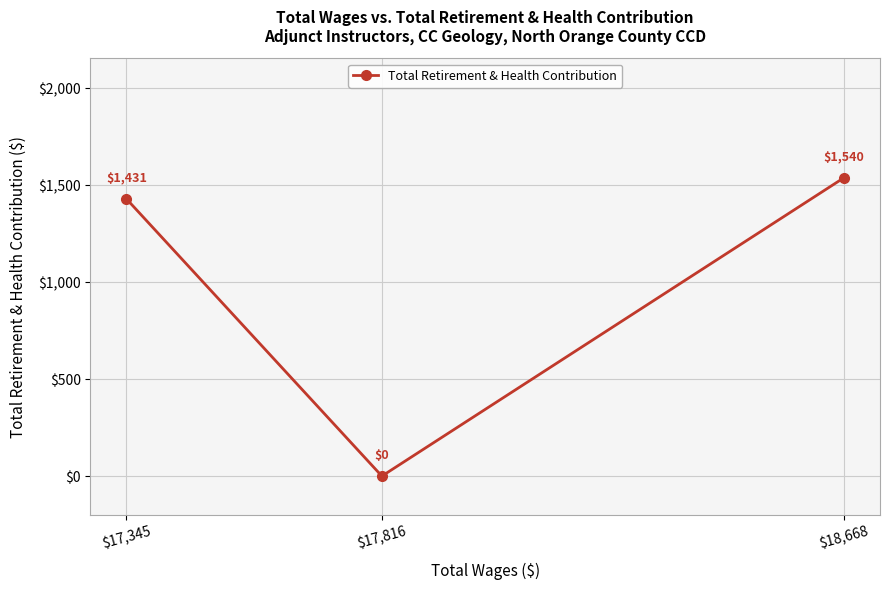

The value at $18,668 is 2703. True or false?

False